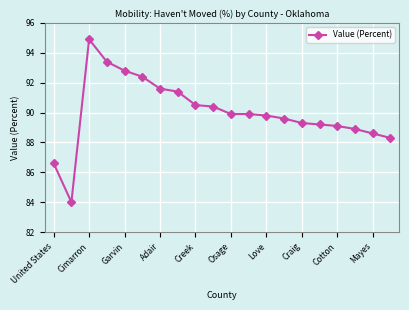

What is the value of the 8th point from the left?

91.4